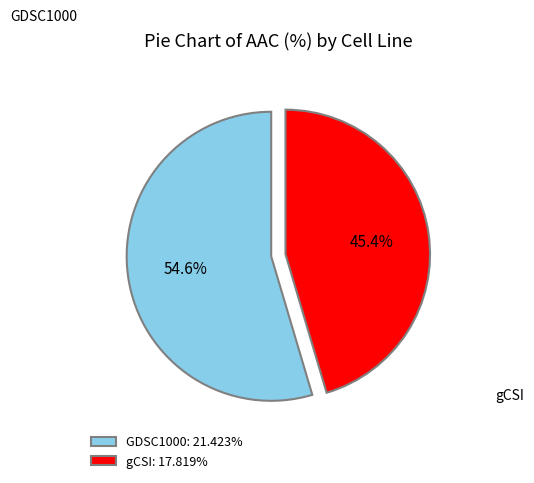

Does gCSI account for over 50% of the chart?

No